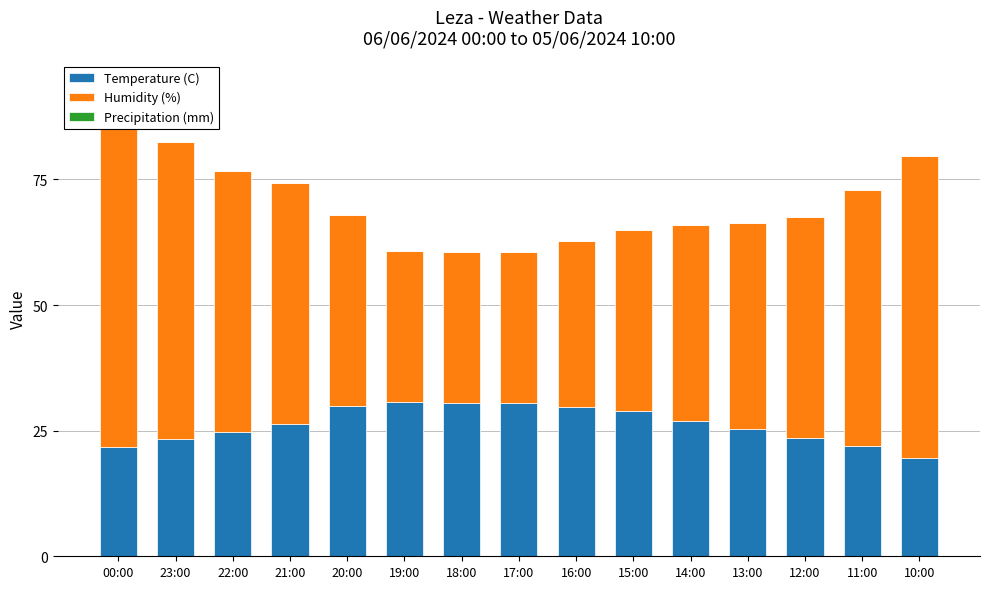

What is the value of the Humidity (%) bar at the 7th from the left?

30.0